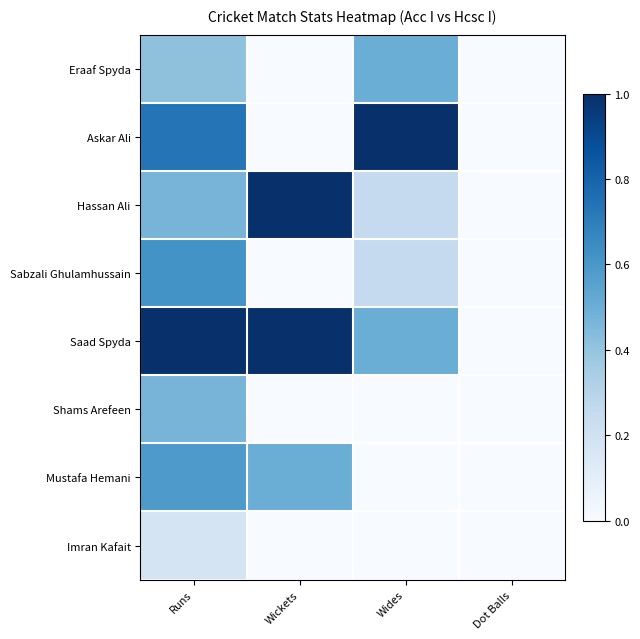

Reading right to left, transcribe all the data shown in this chart.

Eraaf Spyda: Dot Balls=0.0	Wides=0.5	Wickets=0.0	Runs=0.4
Askar Ali: Dot Balls=0.0	Wides=1.0	Wickets=0.0	Runs=0.7
Hassan Ali: Dot Balls=0.0	Wides=0.2	Wickets=1.0	Runs=0.5
Sabzali Ghulamhussain: Dot Balls=0.0	Wides=0.2	Wickets=0.0	Runs=0.6
Saad Spyda: Dot Balls=0.0	Wides=0.5	Wickets=1.0	Runs=1.0
Shams Arefeen: Dot Balls=0.0	Wides=0.0	Wickets=0.0	Runs=0.5
Mustafa Hemani: Dot Balls=0.0	Wides=0.0	Wickets=0.5	Runs=0.6
Imran Kafait: Dot Balls=0.0	Wides=0.0	Wickets=0.0	Runs=0.2